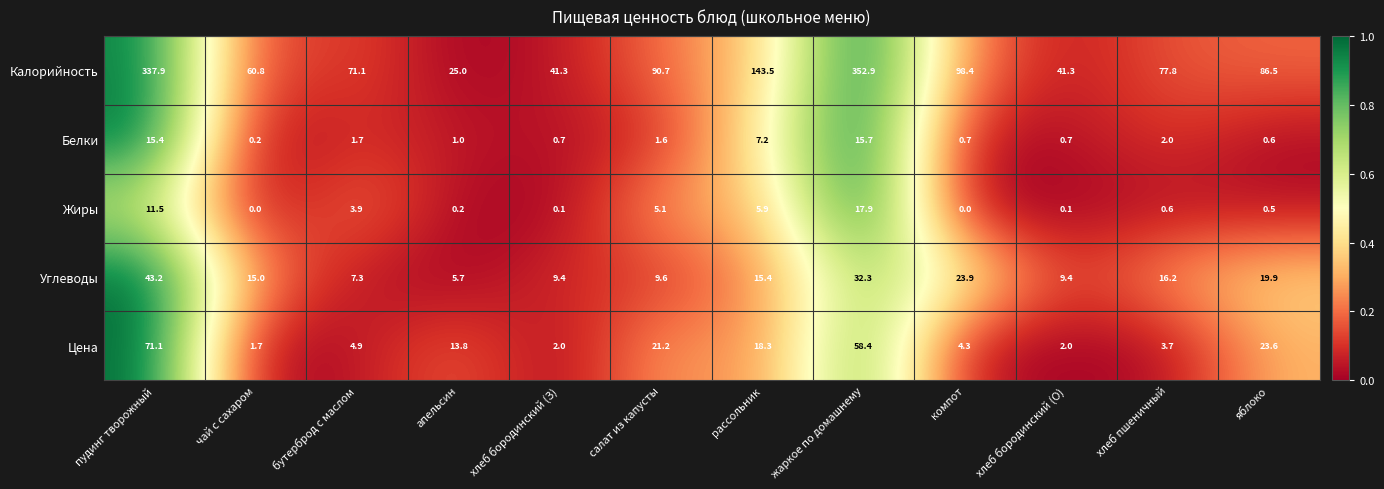

What is the sum of the Белки values at хлеб бородинский (З) and хлеб бородинский (О)?

1.4